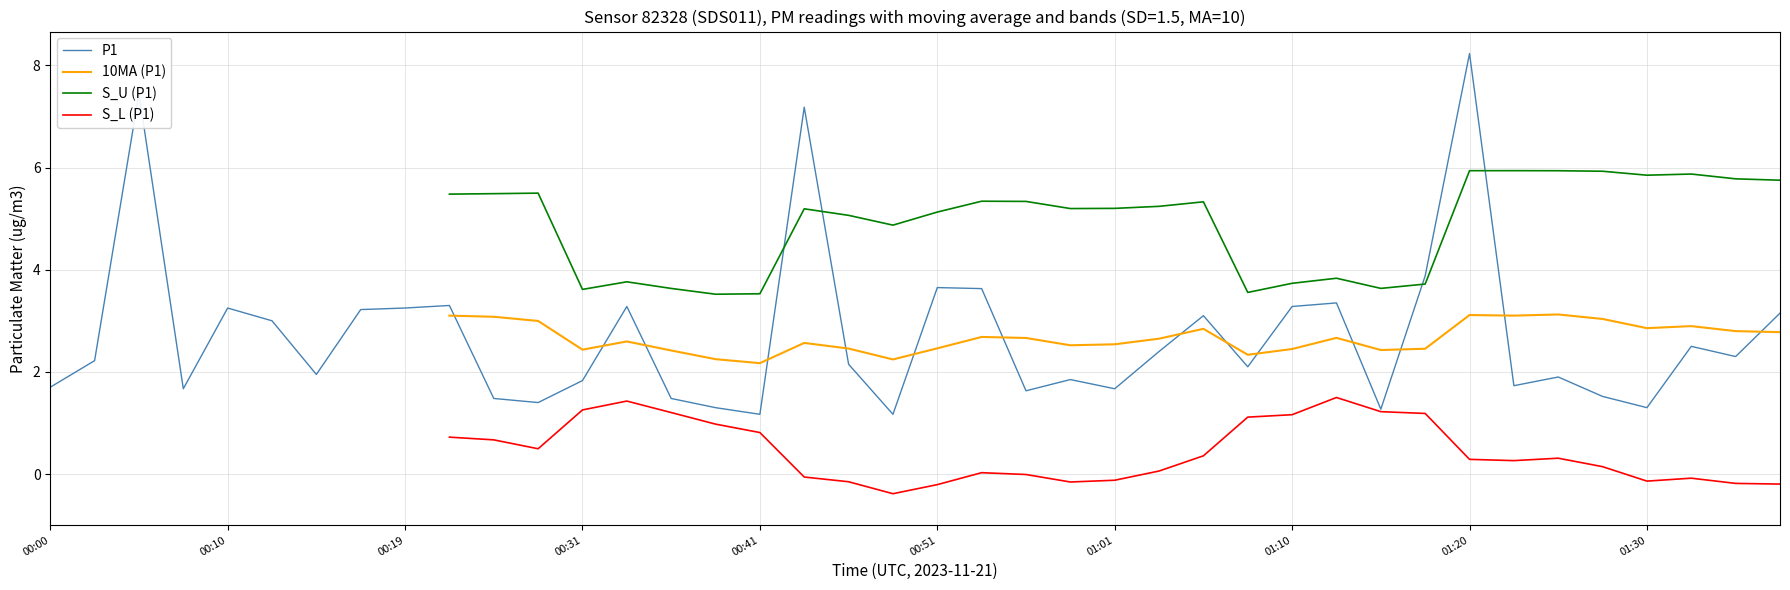

True or false: S_L (P1) and P1 cross at least once.

False